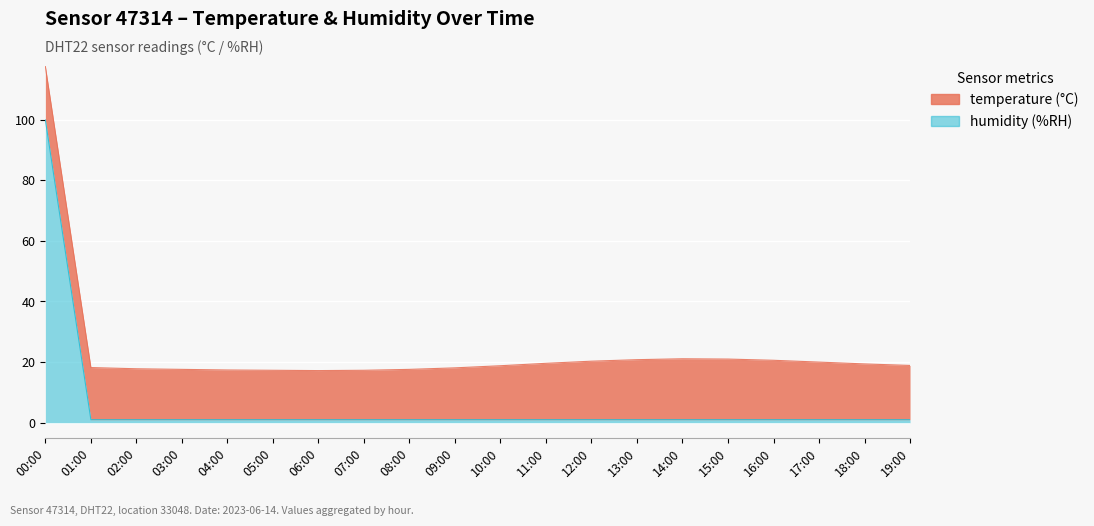

The value at 18:00 is 0.5. True or false?

False